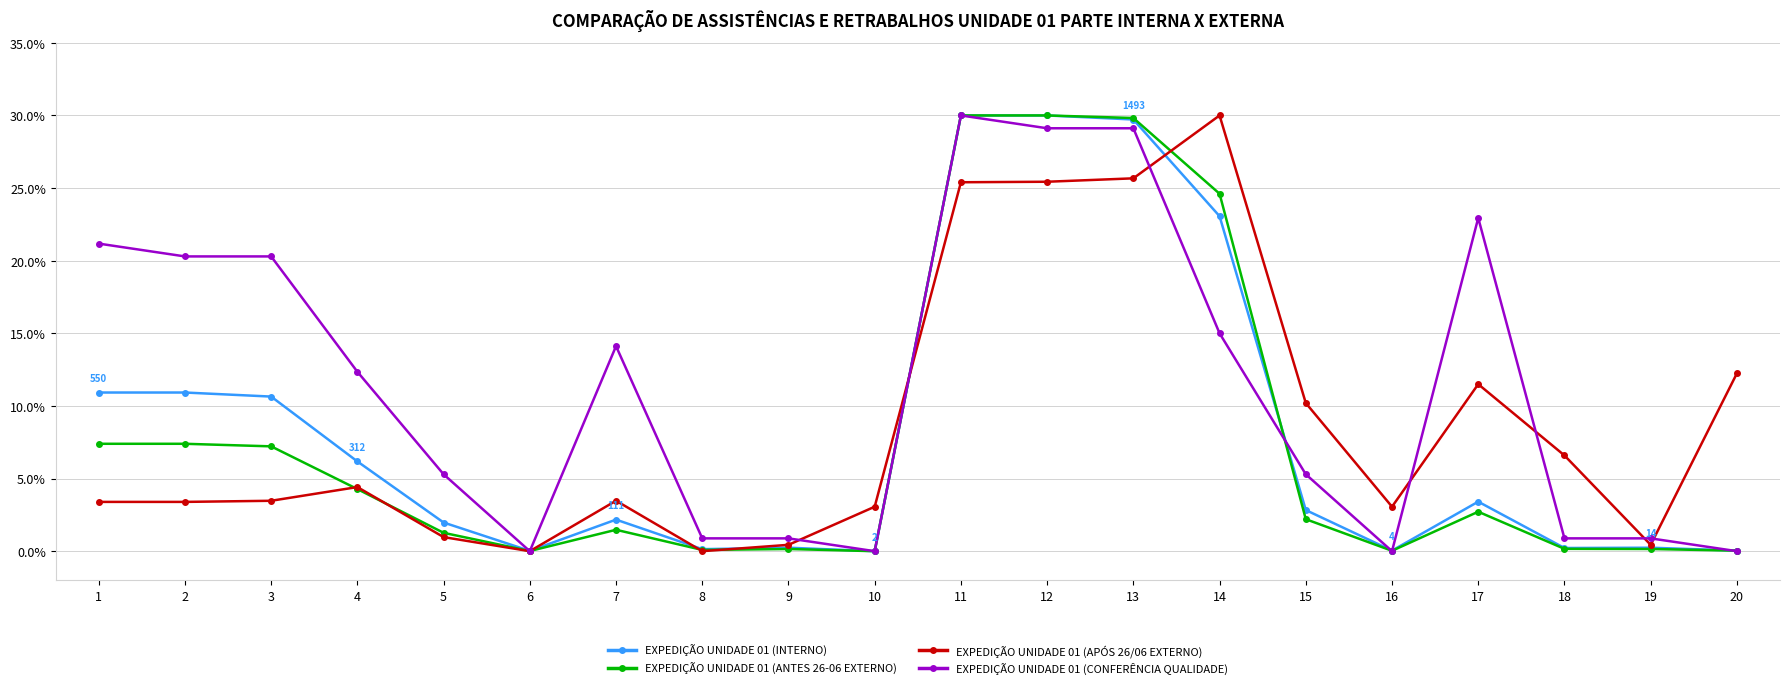

What is the value of the EXPEDIÇÃO UNIDADE 01 (INTERNO) point at the 2nd from the left?

10.9